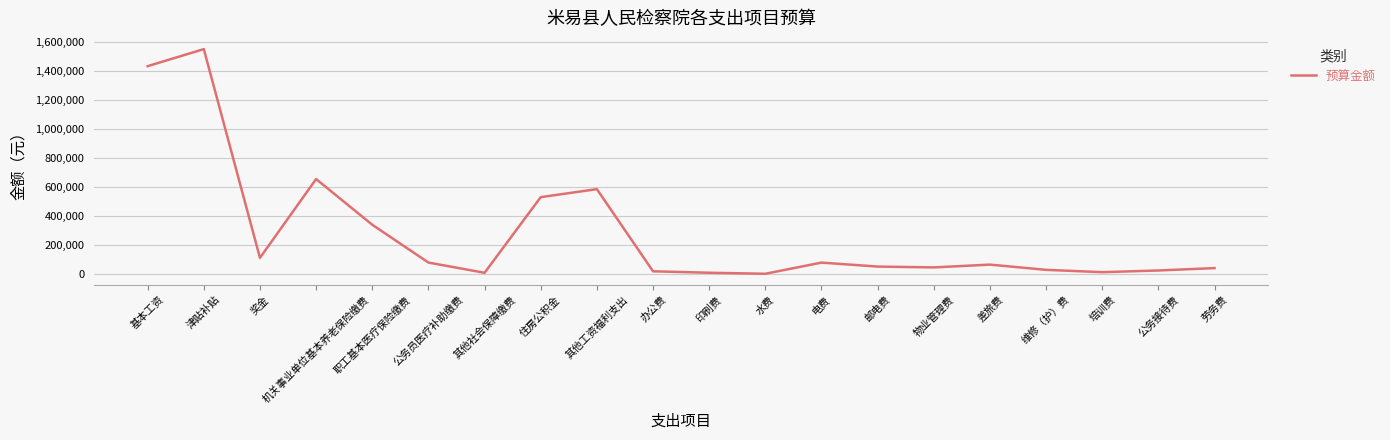

What position from the right is 维修（护）费?

4